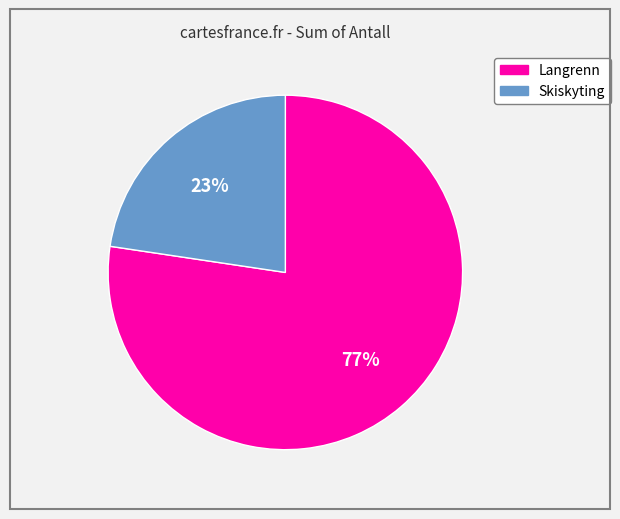

Rank the categories by value from highest to lowest.

Langrenn, Skiskyting